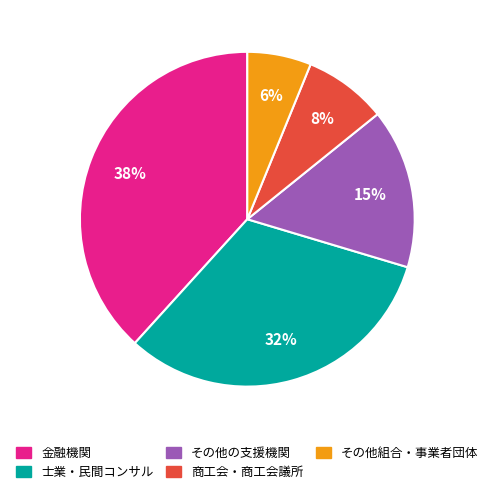

What percentage is the 金融機関 slice, to the nearest percent?

38%